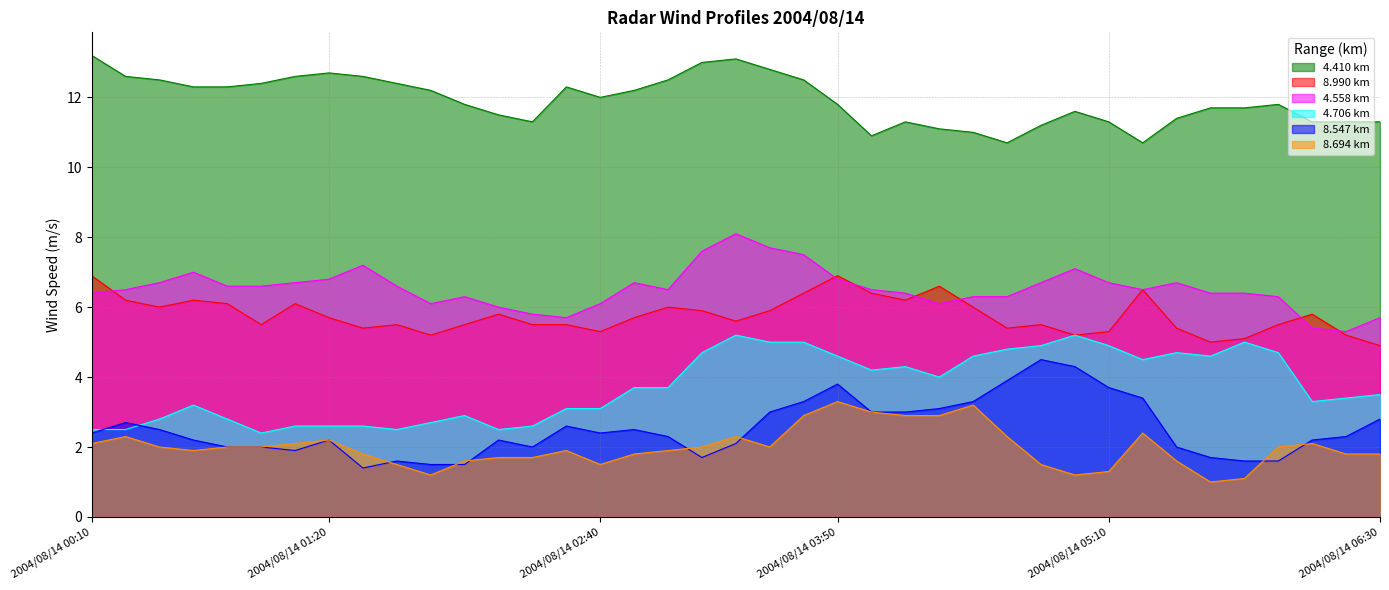

Which category has the lowest value in the 4.558 series?

2004/08/14 06:20